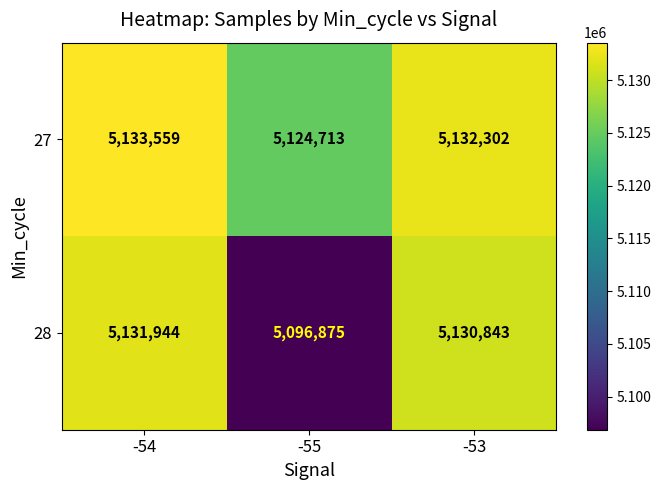

What is the total value across all series at -55?

10221588